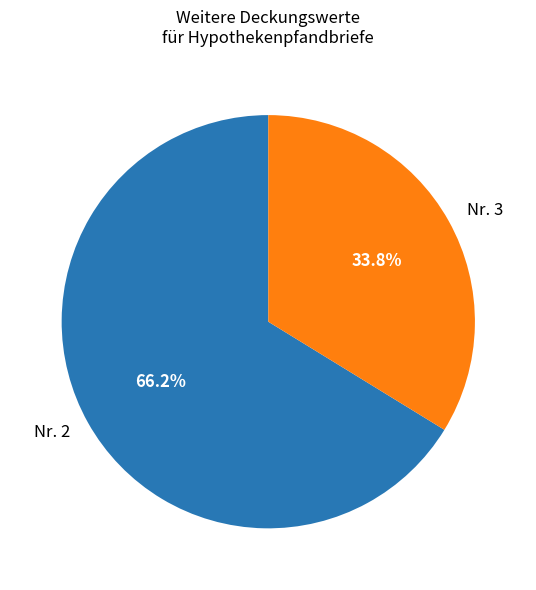

Combined, do Nr. 3 and Nr. 2 account for over 50%?

Yes